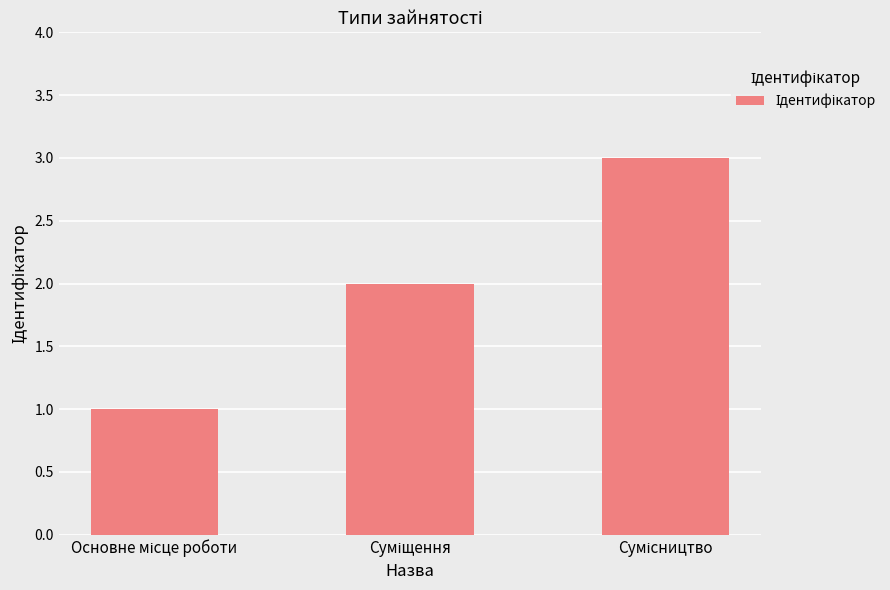

What is the sum of all values?

6